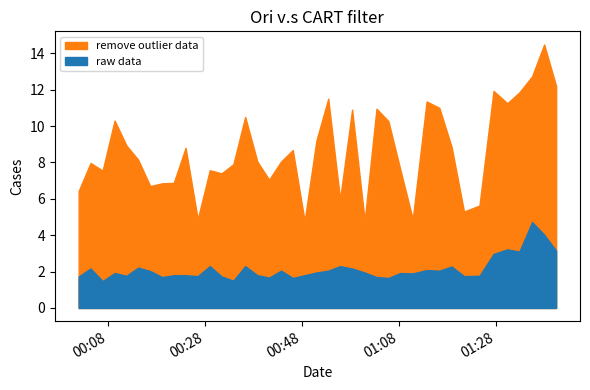

At how many categories does at least one series exceed 6?

33